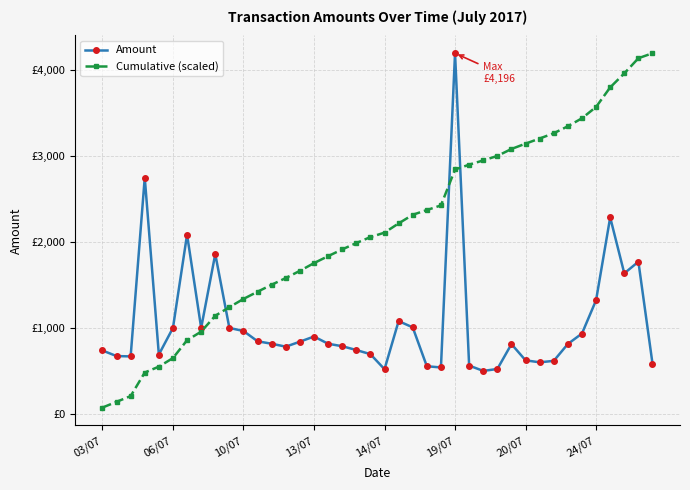

Reading left to right, what are all the values shown in this chart?

Amount: 737.7	672.5	668.9	2748.8	690.3	1000.0	2086.1	1000.0	1859.6	1000.0	964.2	844.8	816.0	782.0	840.0	900.0	816.0	787.3	743.1	694.8	519.6	1079.7	1006.4	554.4	540.0	4196.1	562.0	500.0	522.3	812.0	623.0	600.0	616.8	813.6	934.8	1322.2	2285.9	1635.0	1770.4	585.2
Cumulative (scaled): 73.5	140.4	207.1	480.8	549.6	649.2	856.9	956.5	1141.7	1241.3	1337.4	1421.5	1502.8	1580.7	1664.3	1753.9	1835.2	1913.6	1987.6	2056.8	2108.6	2216.1	2316.3	2371.6	2425.3	2843.2	2899.2	2949.0	3001.0	3081.9	3143.9	3203.7	3265.1	3346.2	3439.3	3570.9	3798.6	3961.5	4137.8	4196.1